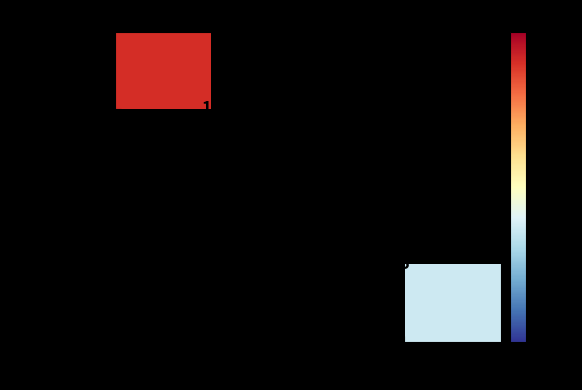

True or false: ce65a321...4764 has a value of 1 at 1.

False